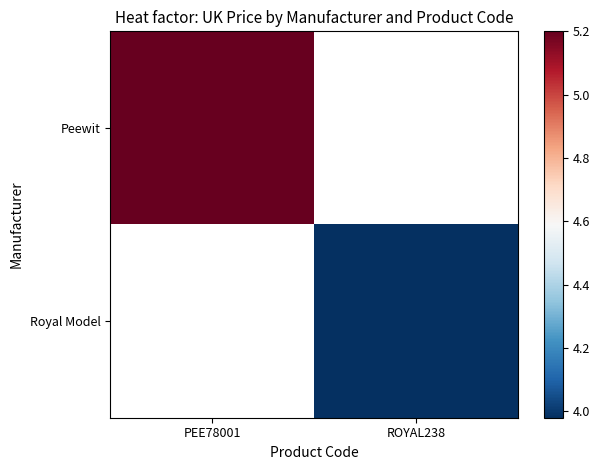

How many data points in Royal Model are above 3?

1